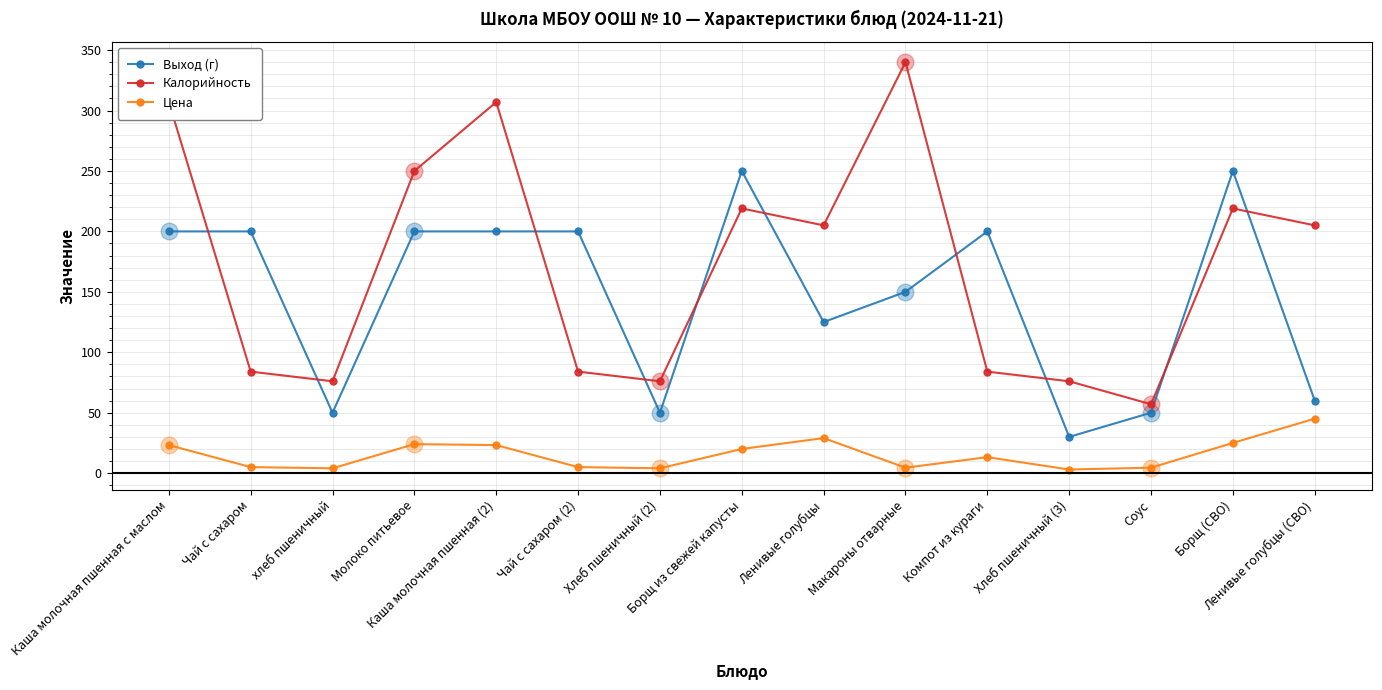

Which series has the largest total across all categories?

Калорийность